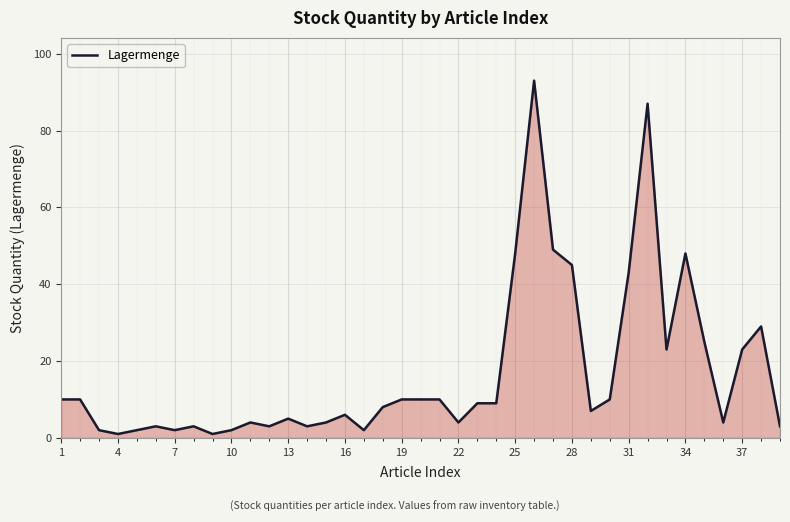

What is the difference between the maximum and minimum values?

92